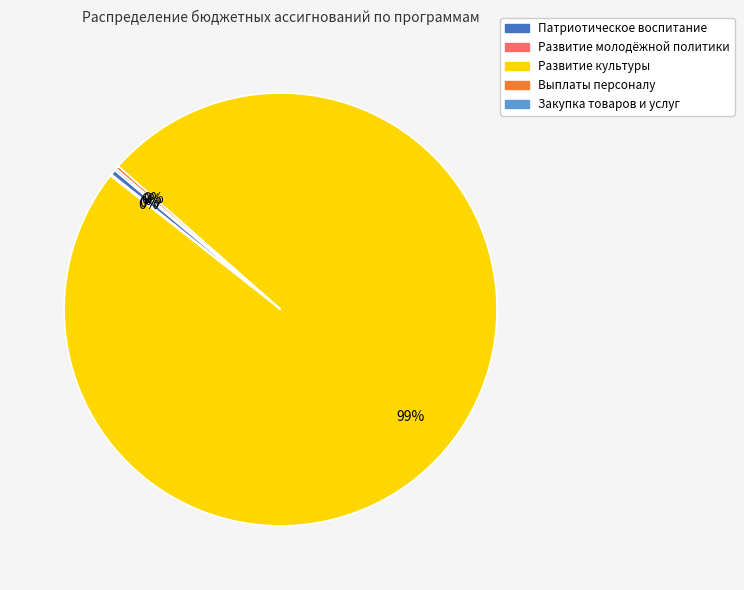

Which has a higher value, Патриотическое воспитание or Развитие культуры?

Развитие культуры